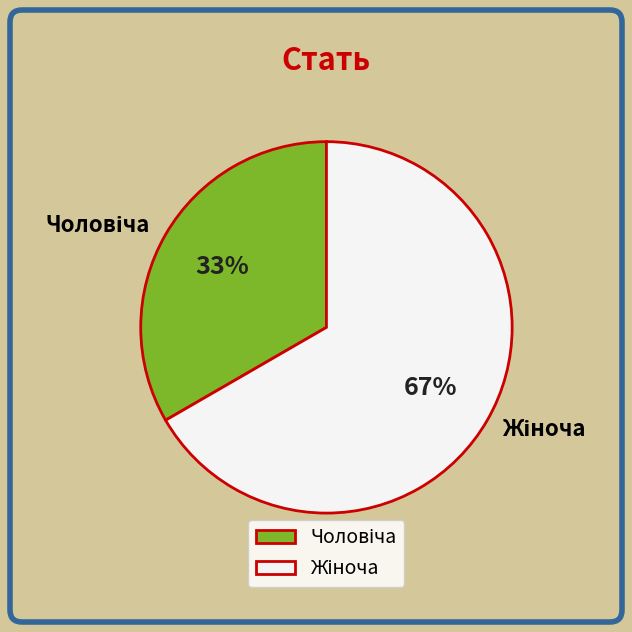

Does any single category account for the majority?

Yes